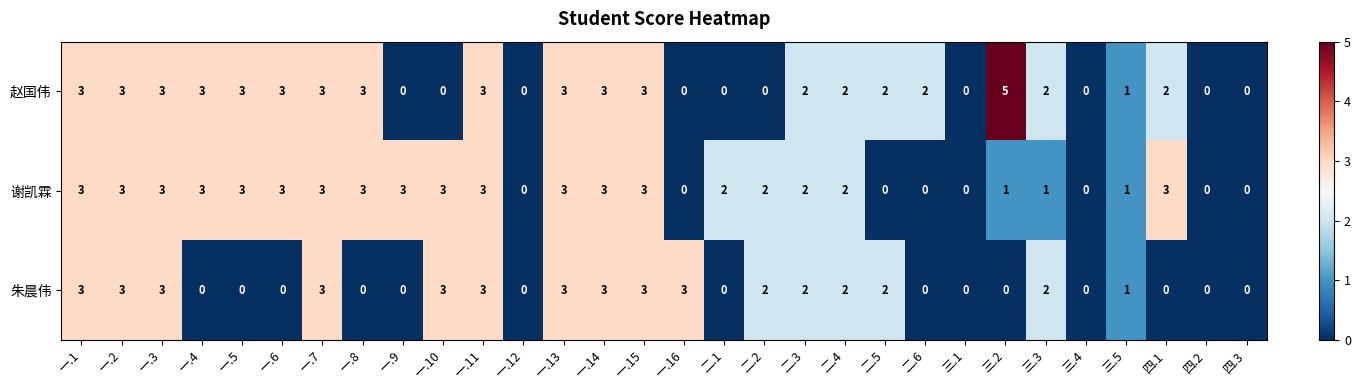

Which series has the widest spread of values?

赵国伟